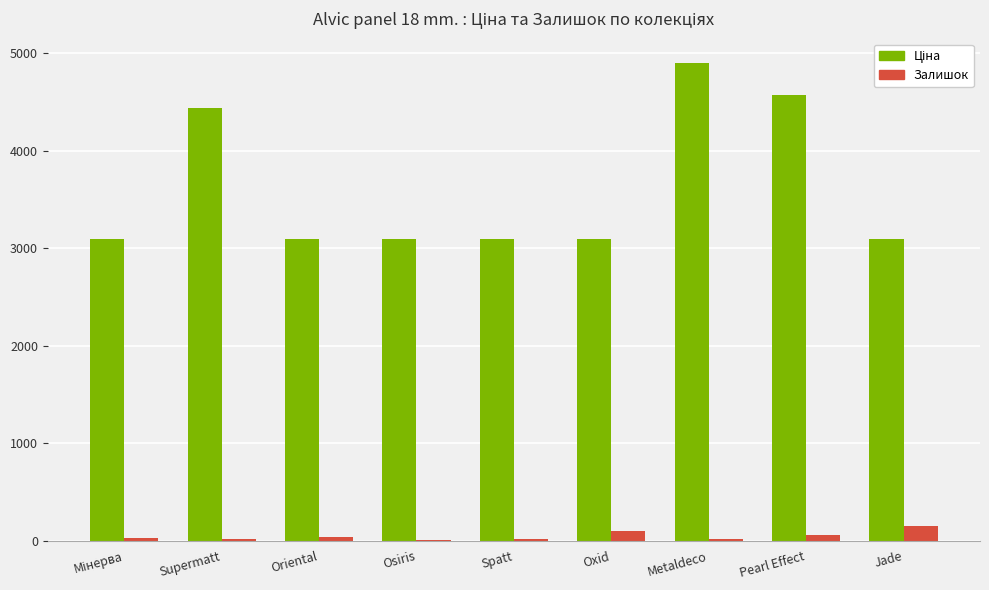

What is the highest value of the Залишок series?

144.0